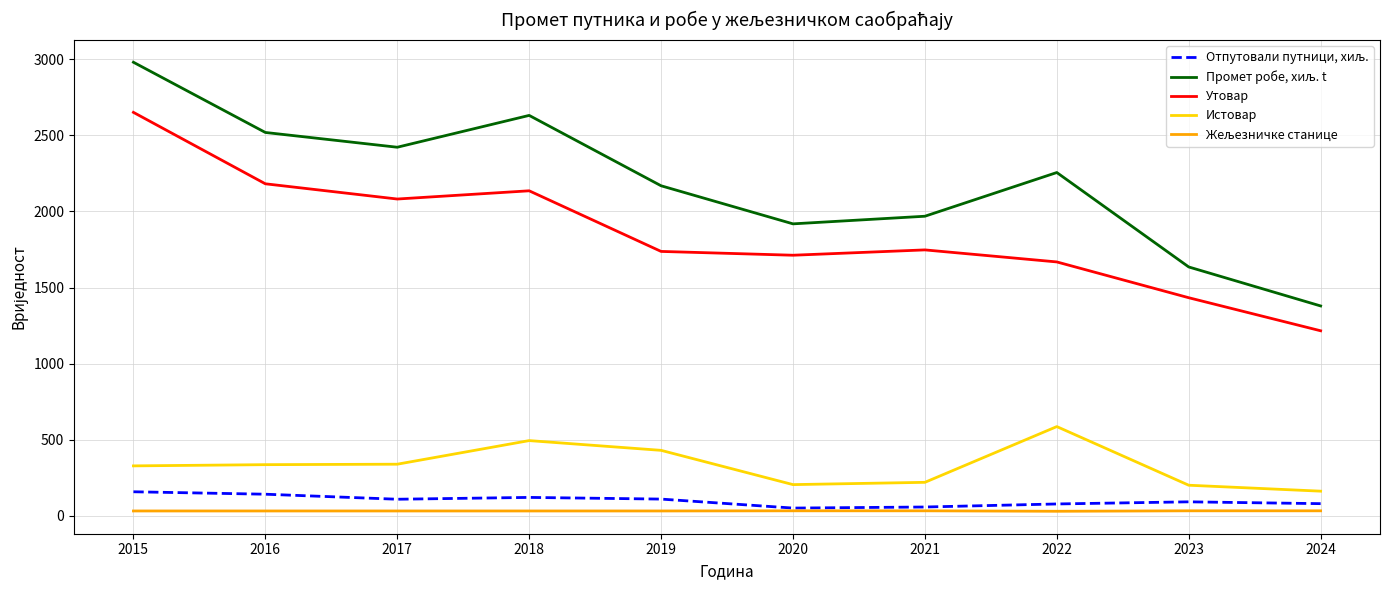

The value of Утовар at 2017 is 2081. True or false?

True